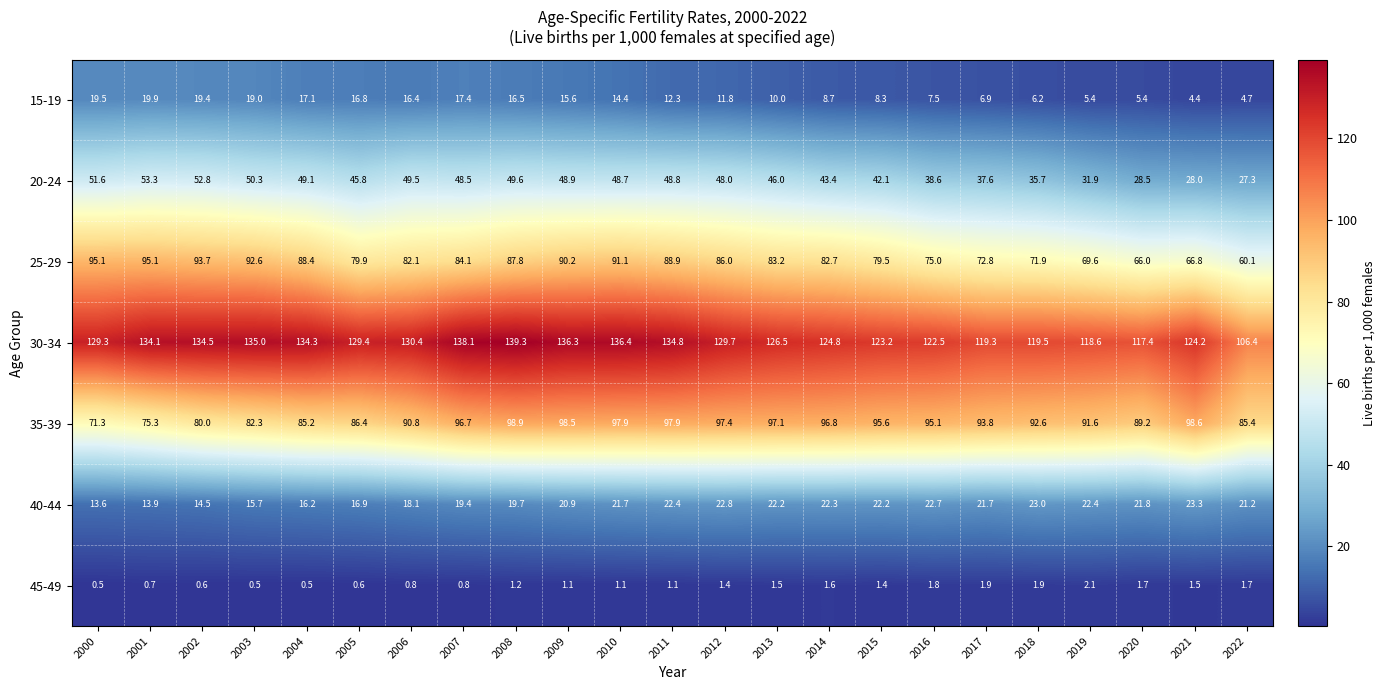

List the series in order of their peak value, lowest first.

45-49, 15-19, 40-44, 20-24, 25-29, 35-39, 30-34